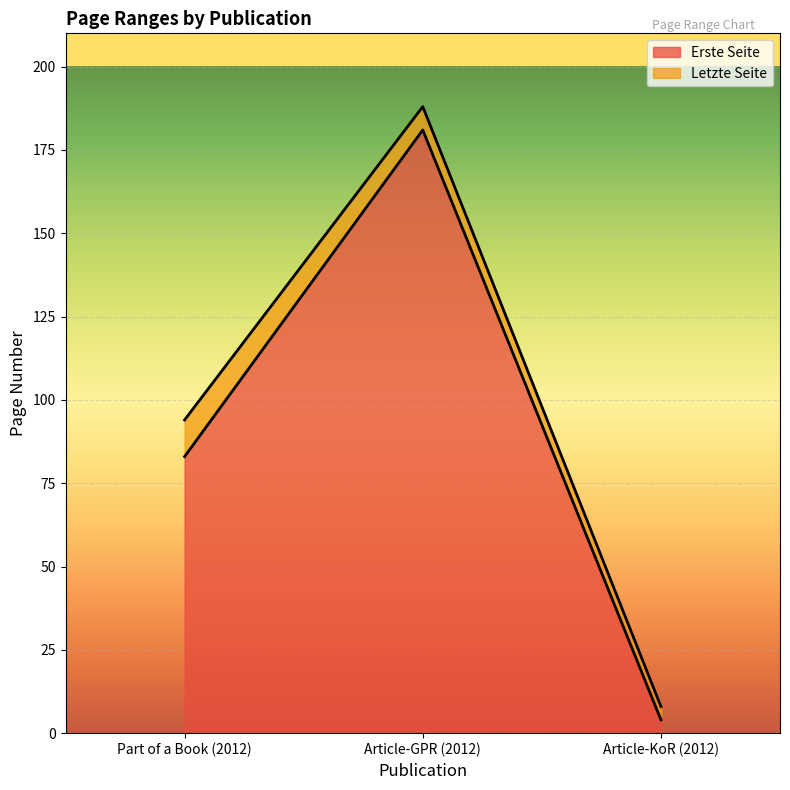

Count the number of categories in the chart.

3